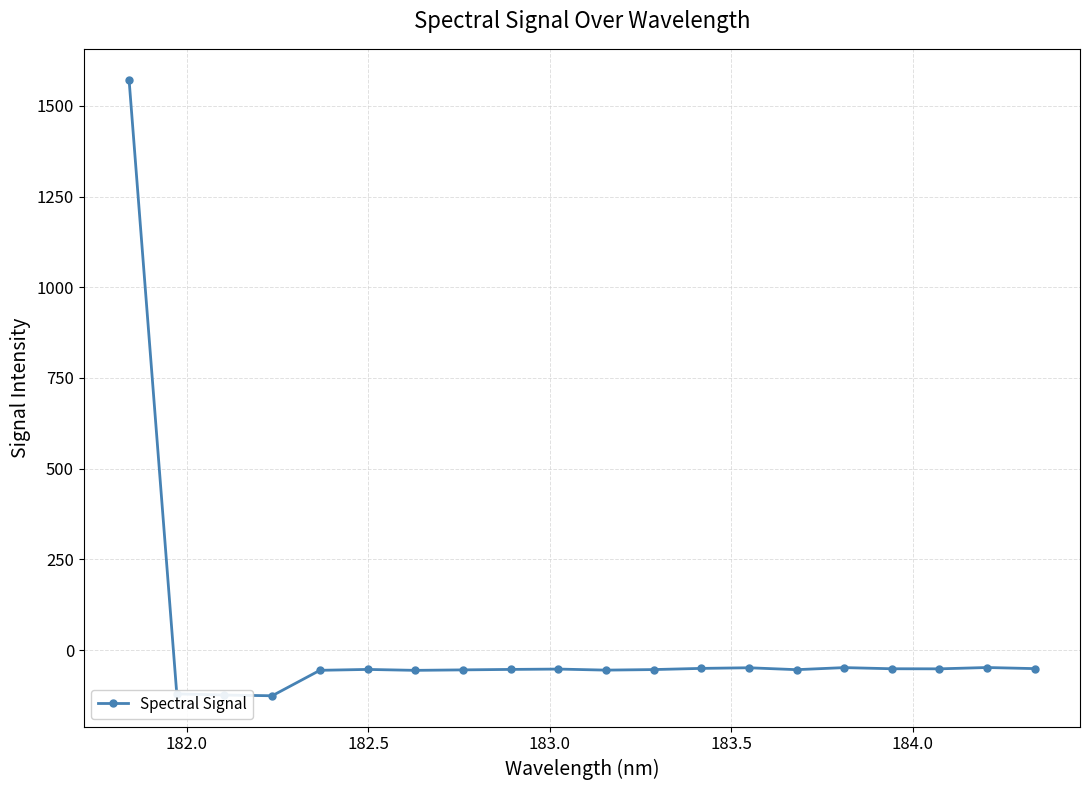

How many lines are shown in the chart?

1